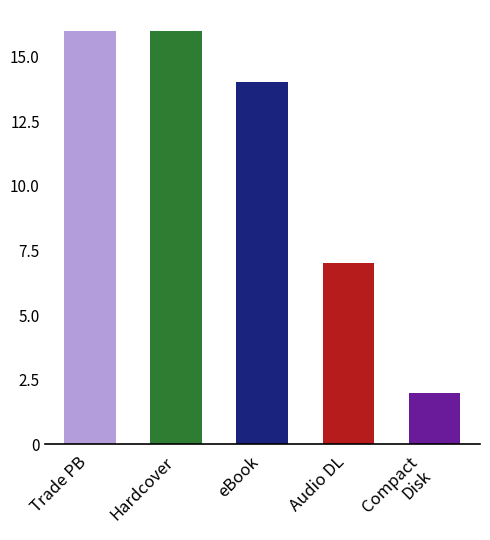

True or false: the data shows 21 at Trade PB.

False